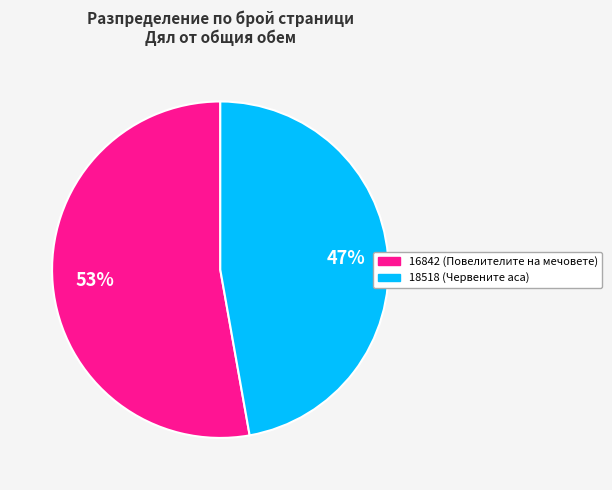

How many slices are in this pie chart?

2